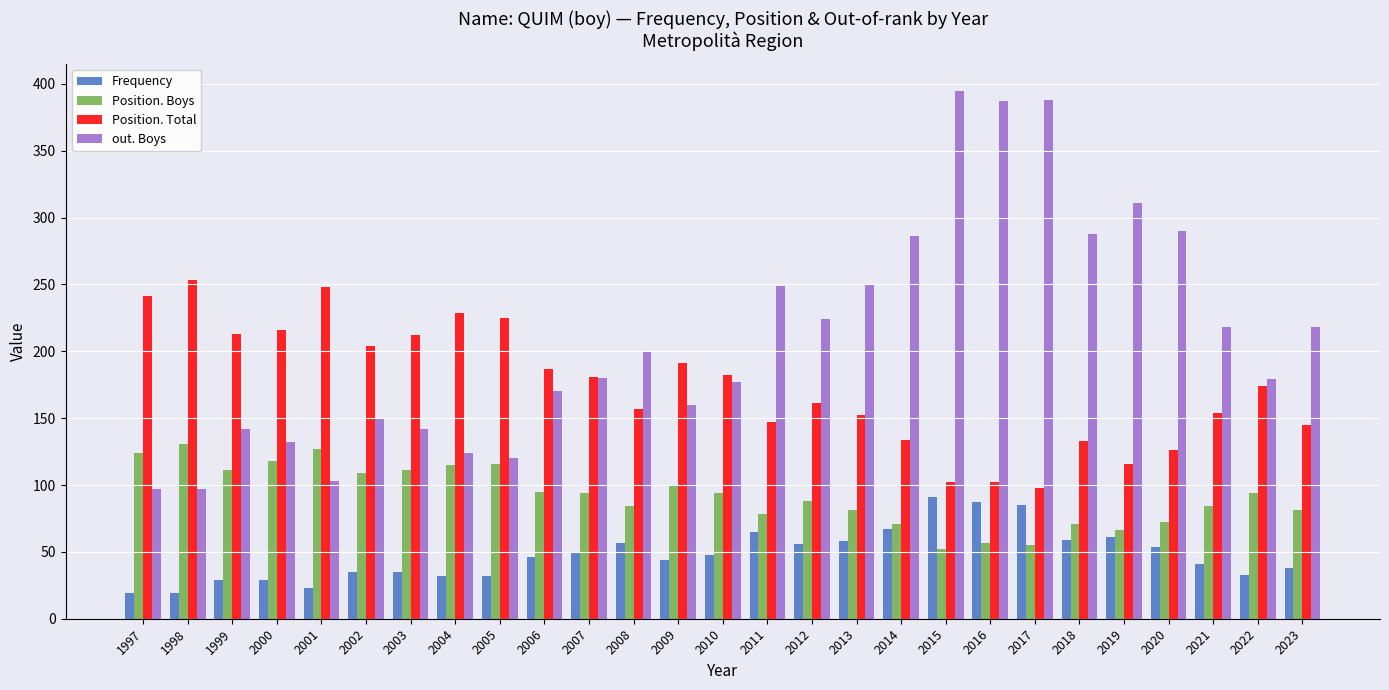

Which series has the widest spread of values?

out. Boys